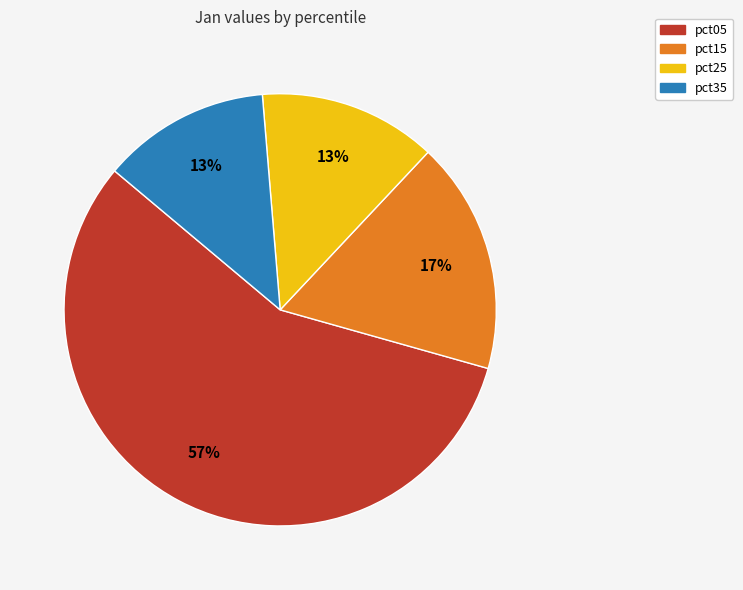

Count the number of slices in the pie.

4